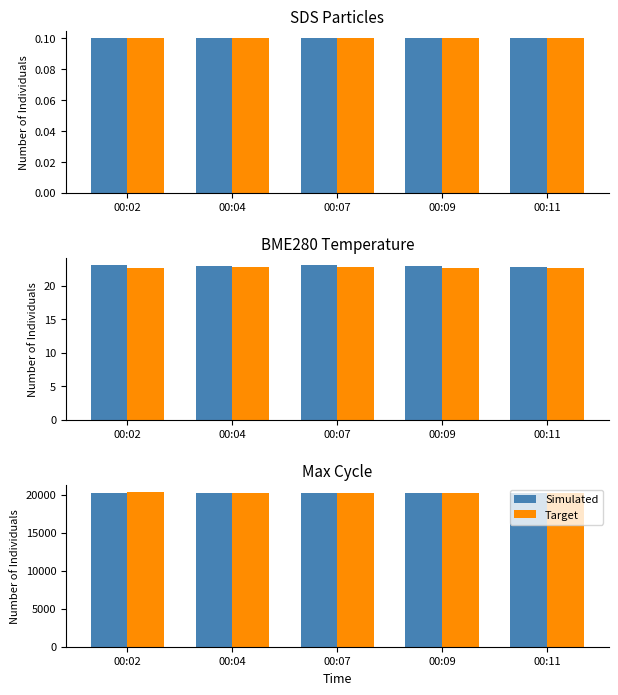

At 00:11, list the series in order from smallest to largest.

Target, Simulated